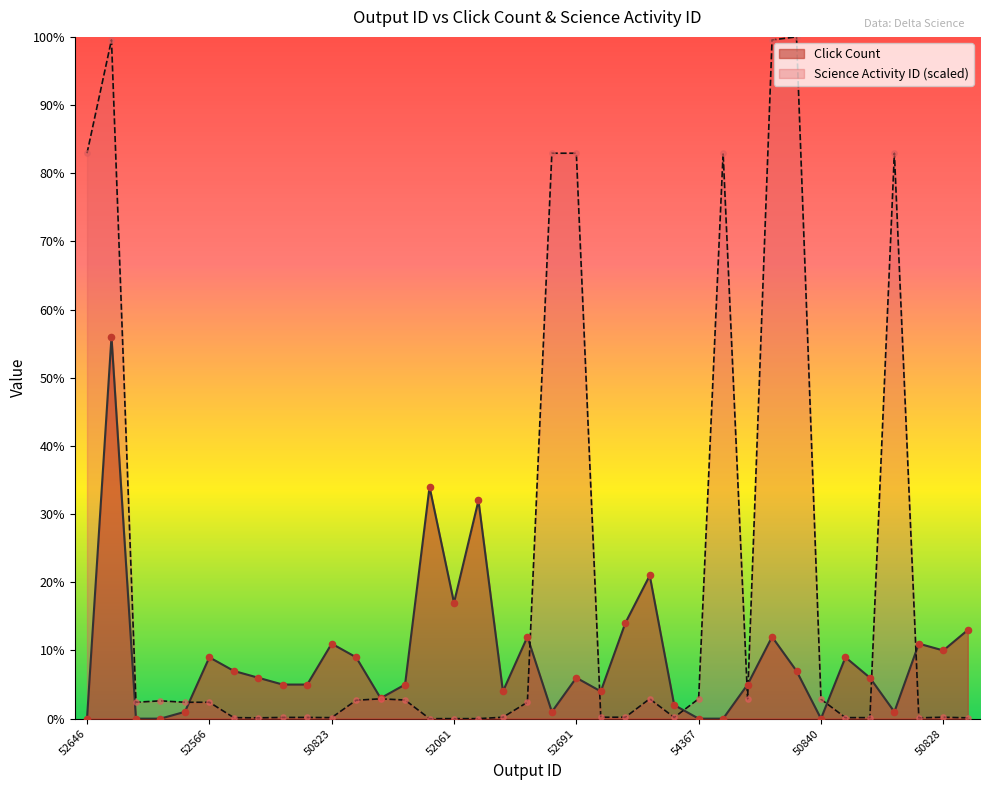

Which series contains the highest Y value?

Science Activity ID